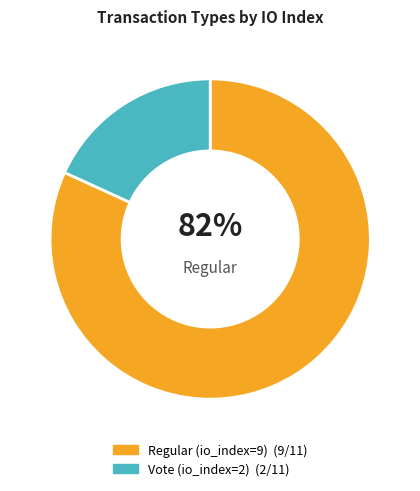

What percentage is the Regular (io_index=9) slice, to the nearest percent?

82%